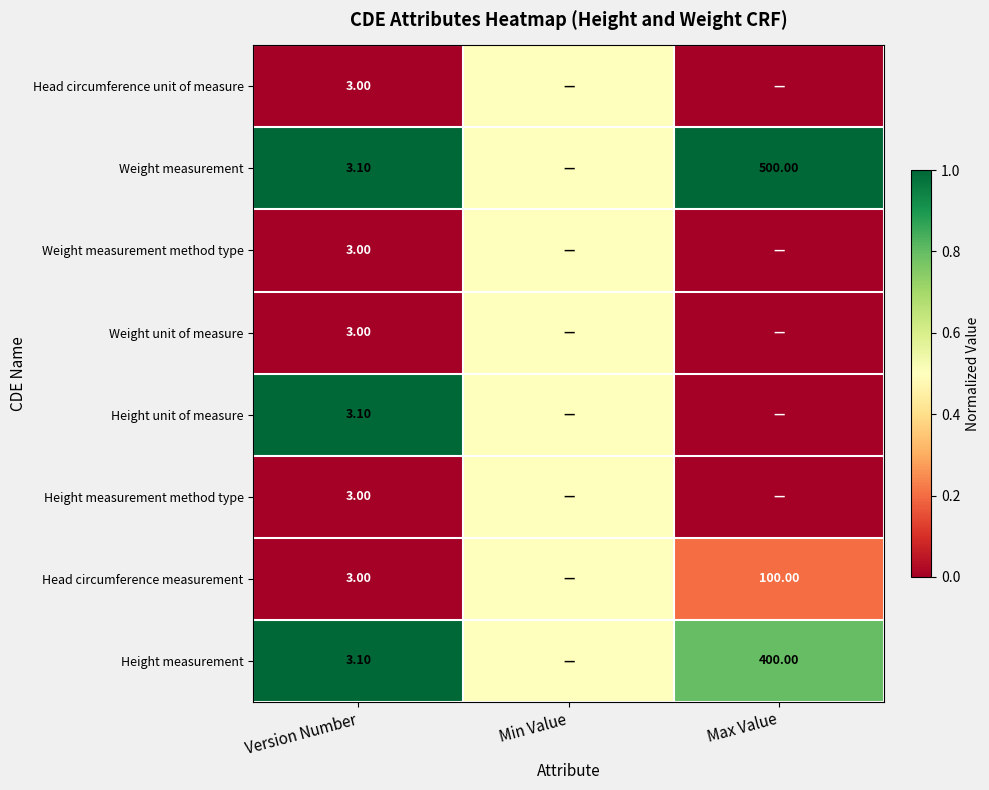

Rank the series at Version Number from lowest to highest value.

Head circumference unit of measure, Weight measurement method type, Weight unit of measure, Height measurement method type, Head circumference measurement, Weight measurement, Height unit of measure, Height measurement